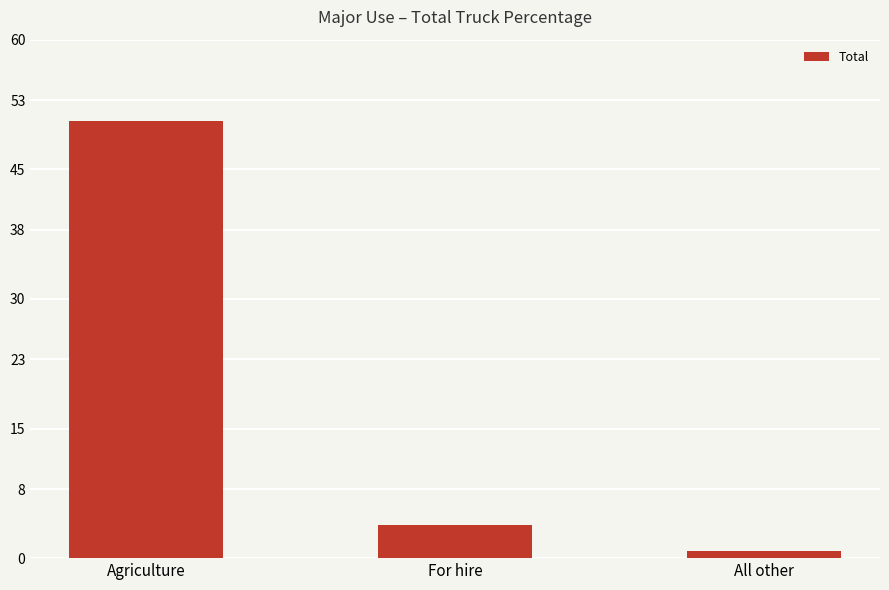

What is the greatest value displayed?

50.6